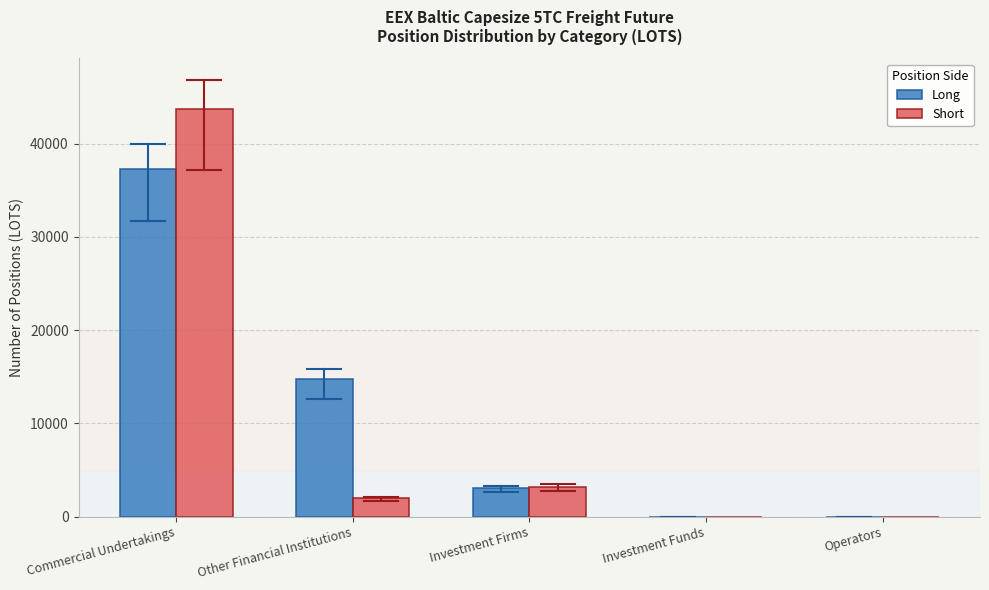

Reading left to right, extract all data points from this chart.

Long: Commercial Undertakings=37338.6	Other Financial Institutions=14816.3	Investment Firms=3063.6	Investment Funds=0.0	Operators=0.0
Short: Commercial Undertakings=43757.9	Other Financial Institutions=2012.0	Investment Firms=3229.1	Investment Funds=0.0	Operators=0.0